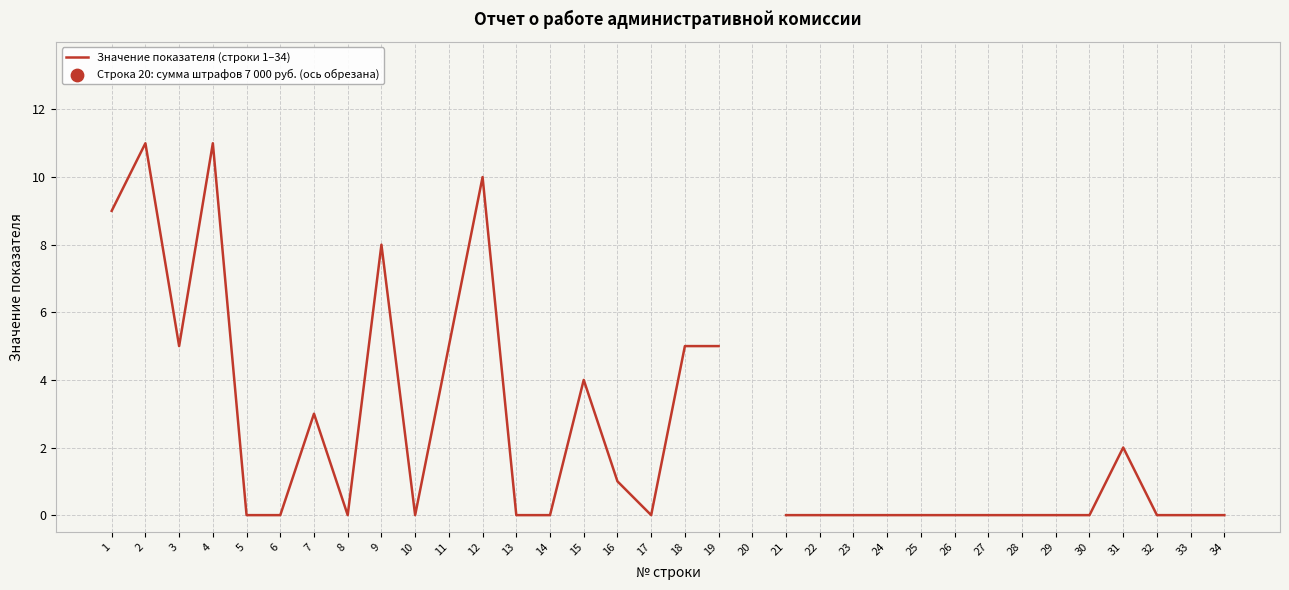

What is the change in value from 4 to 34?

-11.0